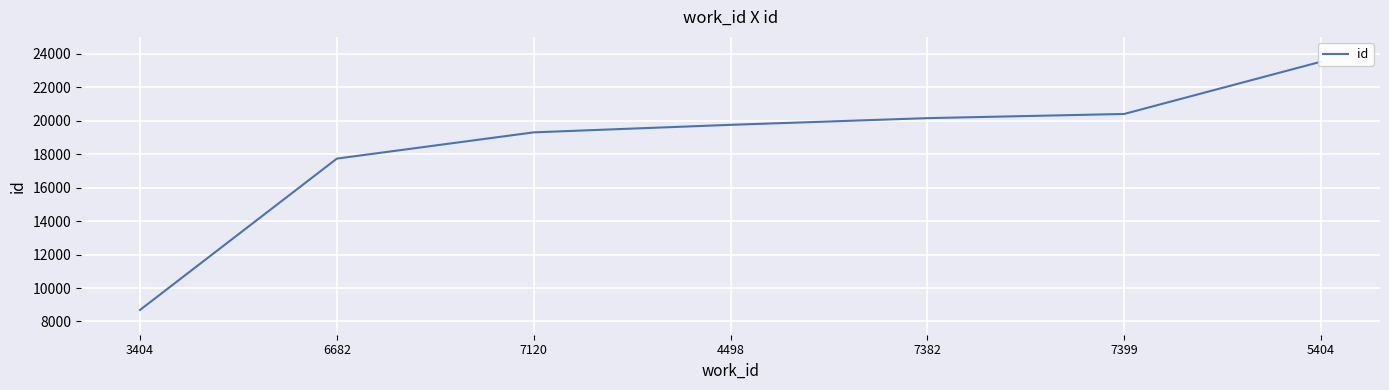

What is the value of the 6th point from the left?

20396